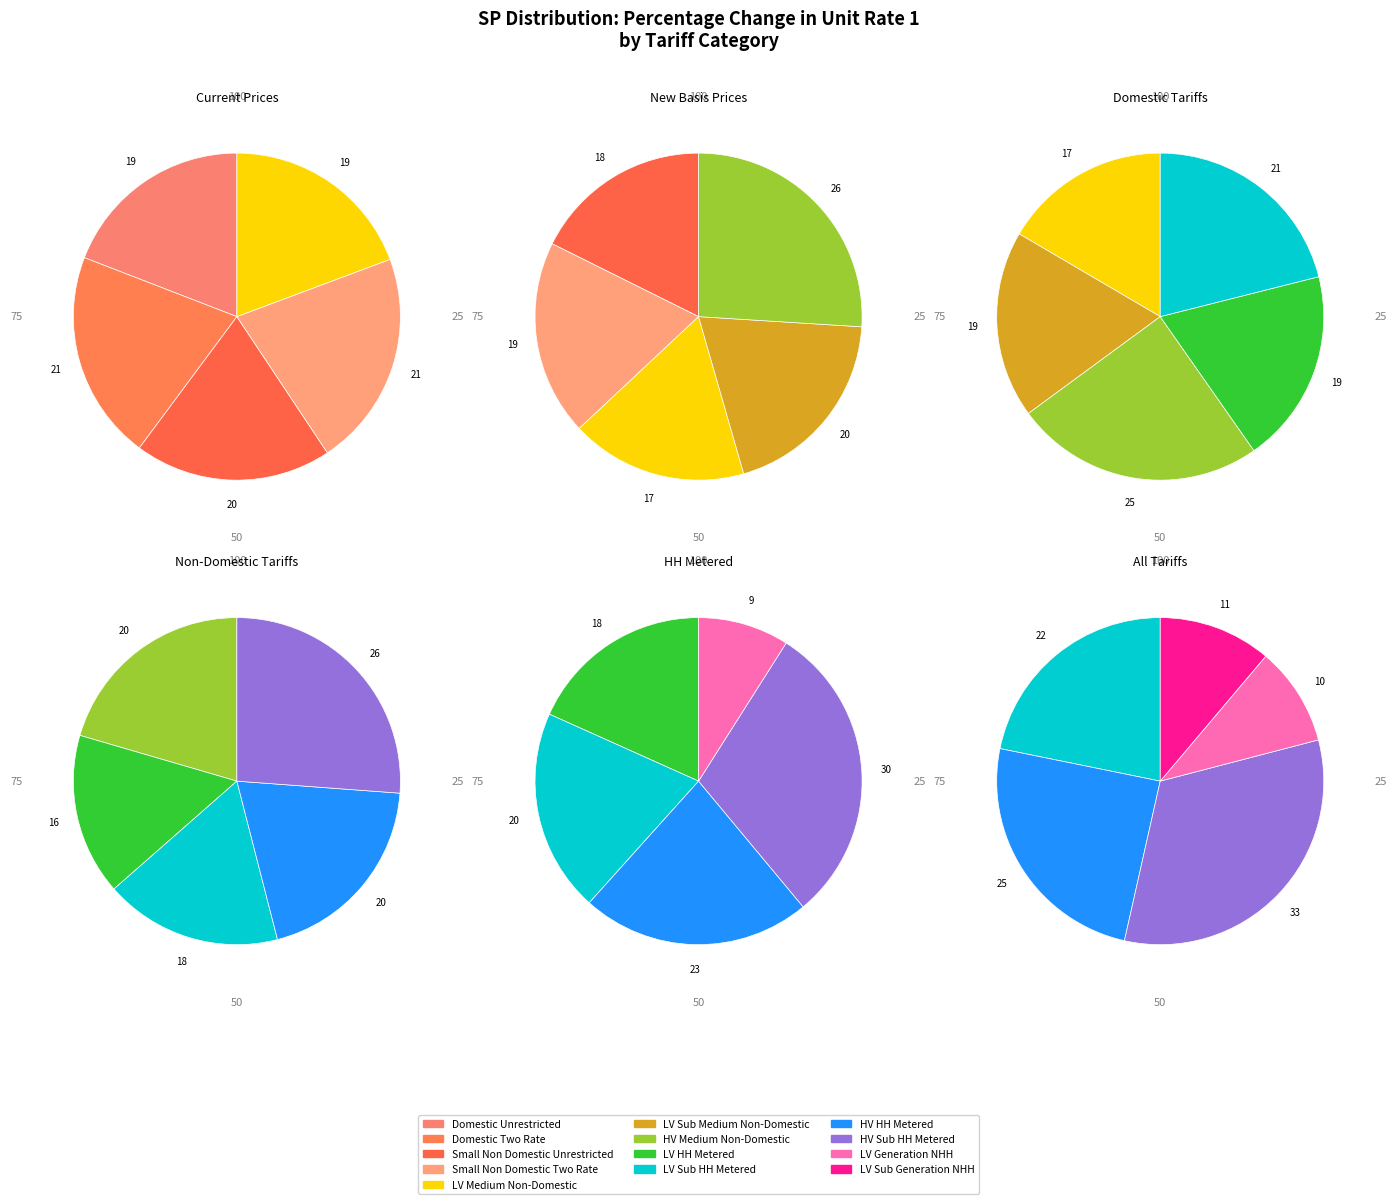

Which slice is the smallest?

LV Generation NHH